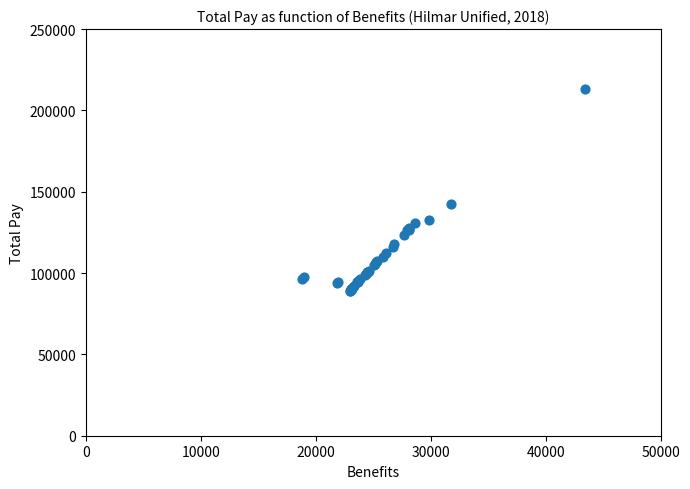

What Y value in the scatter plot is closest to 151234?

142212.6